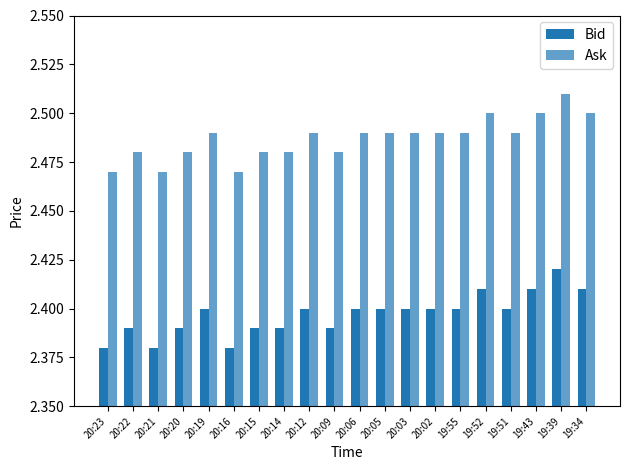

Count the Bid values in the range 2 to 3.

20